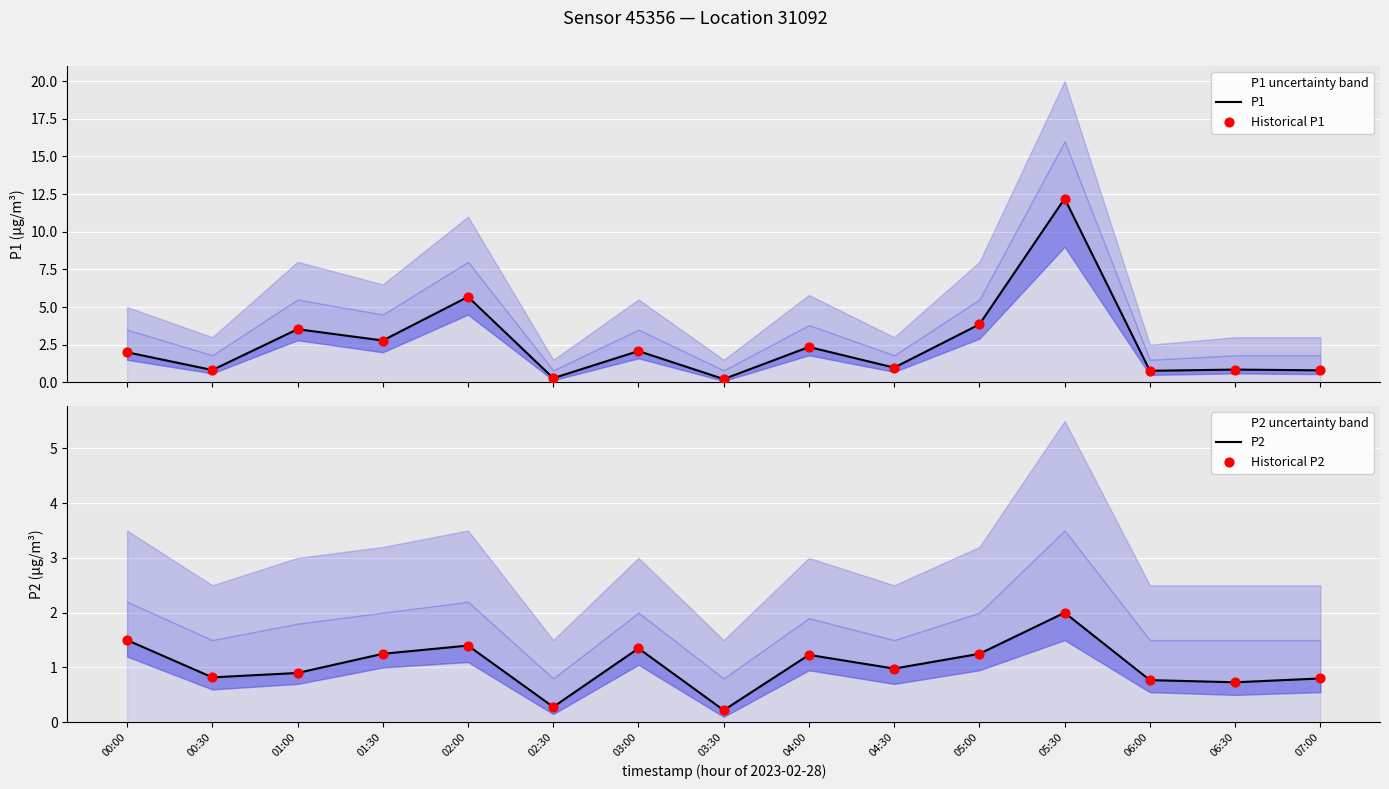

Which series has the widest spread of Y values?

P1